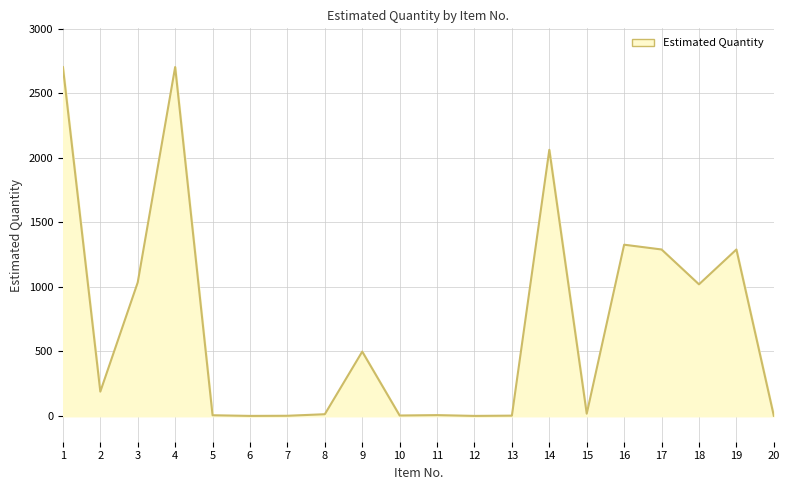

How many lines are shown in the chart?

1